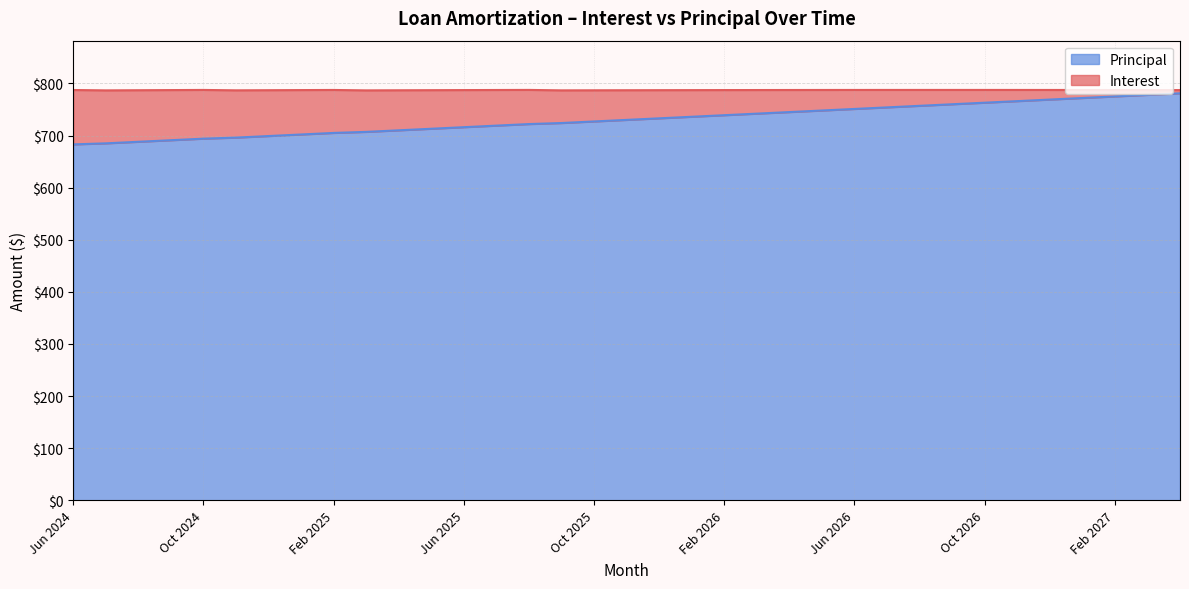

List the labels in order of value, smallest first.

Jun 2024, Jul 2024, Aug 2024, Sep 2024, Oct 2024, Nov 2024, Dec 2024, Jan 2025, Feb 2025, Mar 2025, Apr 2025, May 2025, Jun 2025, Jul 2025, Aug 2025, Sep 2025, Oct 2025, Nov 2025, Dec 2025, Jan 2026, Feb 2026, Mar 2026, Apr 2026, May 2026, Jun 2026, Jul 2026, Aug 2026, Sep 2026, Oct 2026, Nov 2026, Dec 2026, Jan 2027, Feb 2027, Mar 2027, Apr 2027